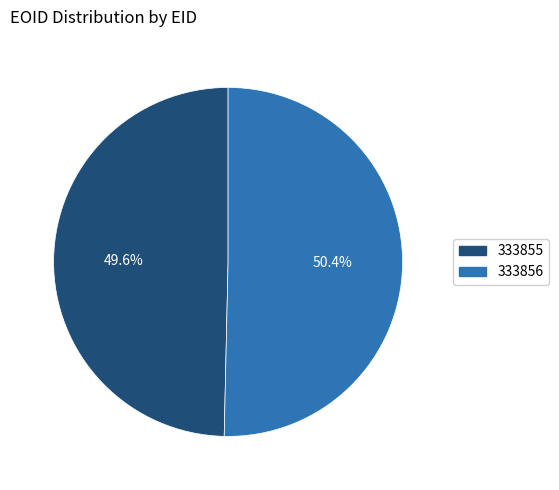

What percentage is NOT represented by 333856?

49.6%